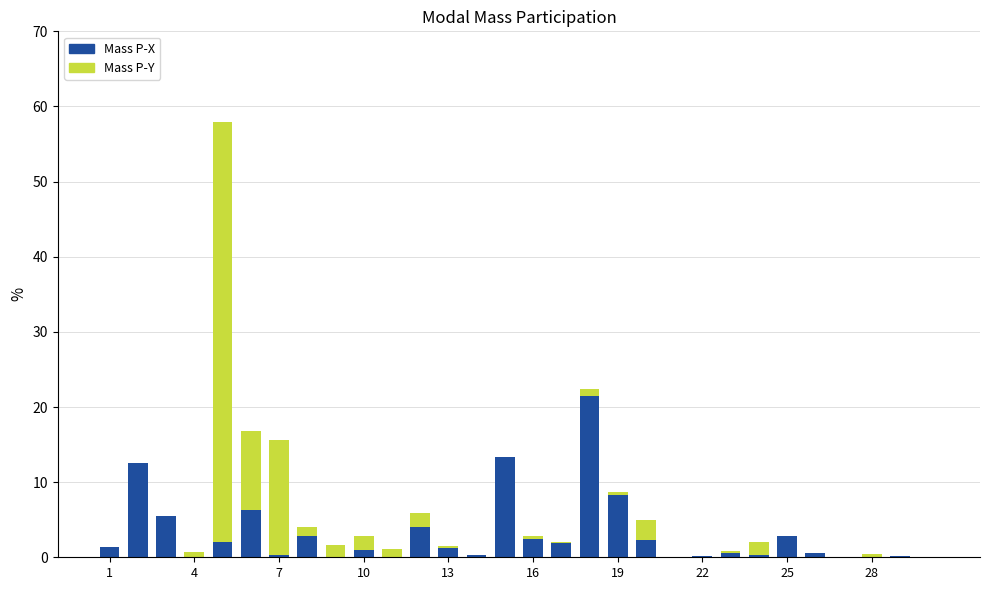

What is the highest value of the Mass P-X series?

21.5